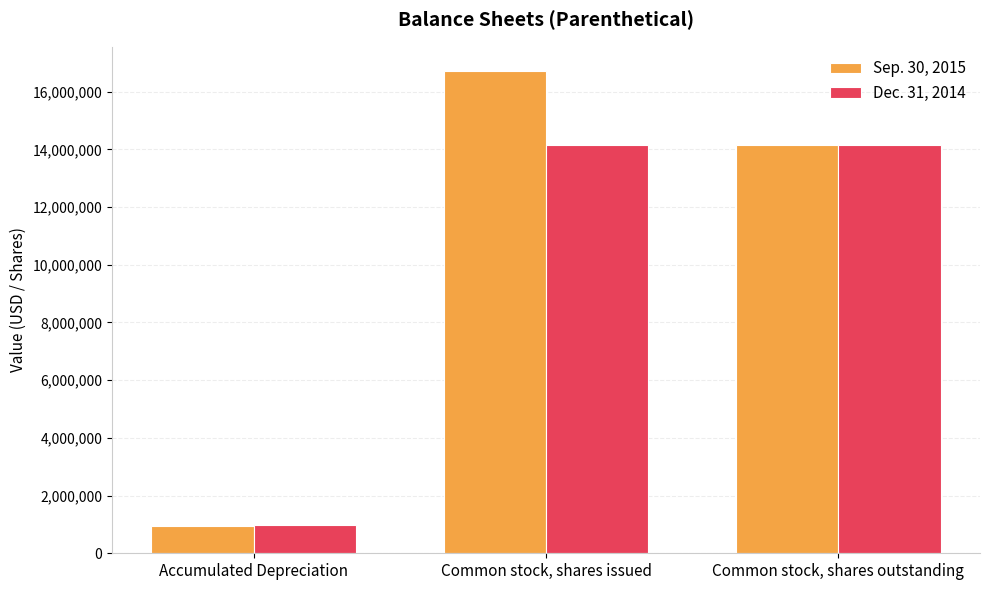

What is the label of the 2nd bar from the left?

Common stock, shares issued